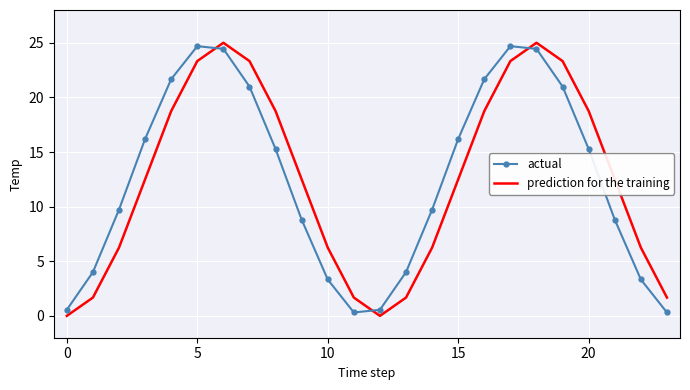

What is the difference between the maximum and minimum values in the prediction for the training series?

25.0